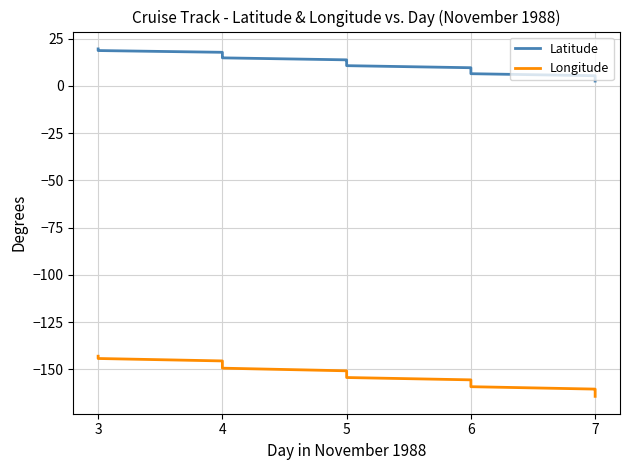

At which label does Longitude first exceed -154?

3